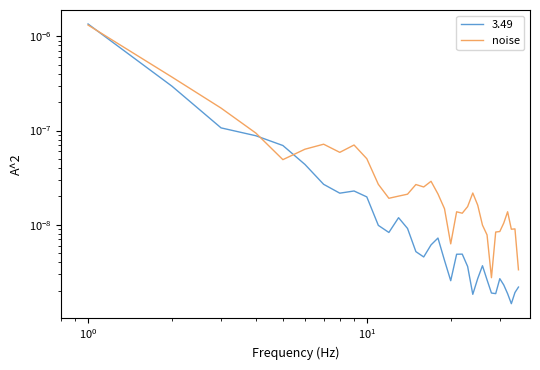

Is it true that the value at 8 is 0.0?

False